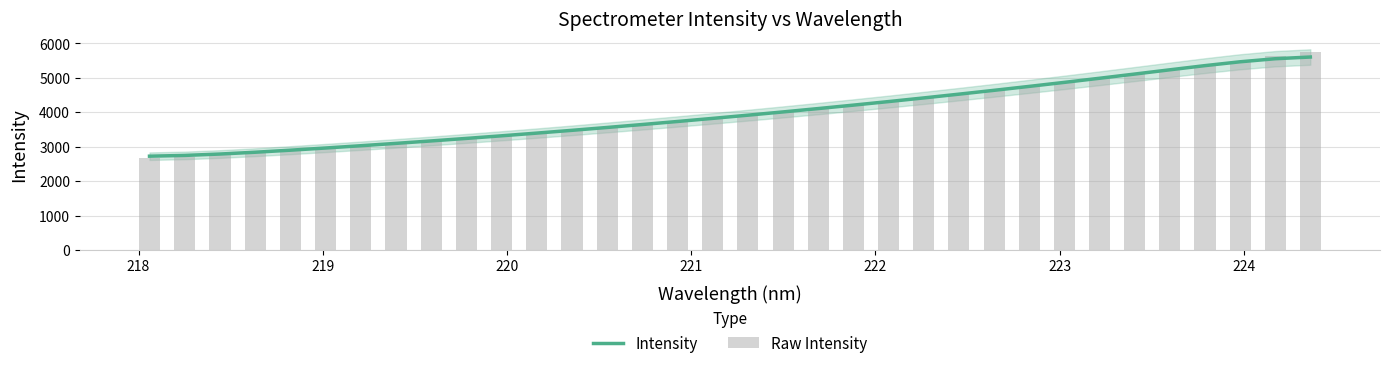

What is the lowest value of the Intensity series?

2727.4